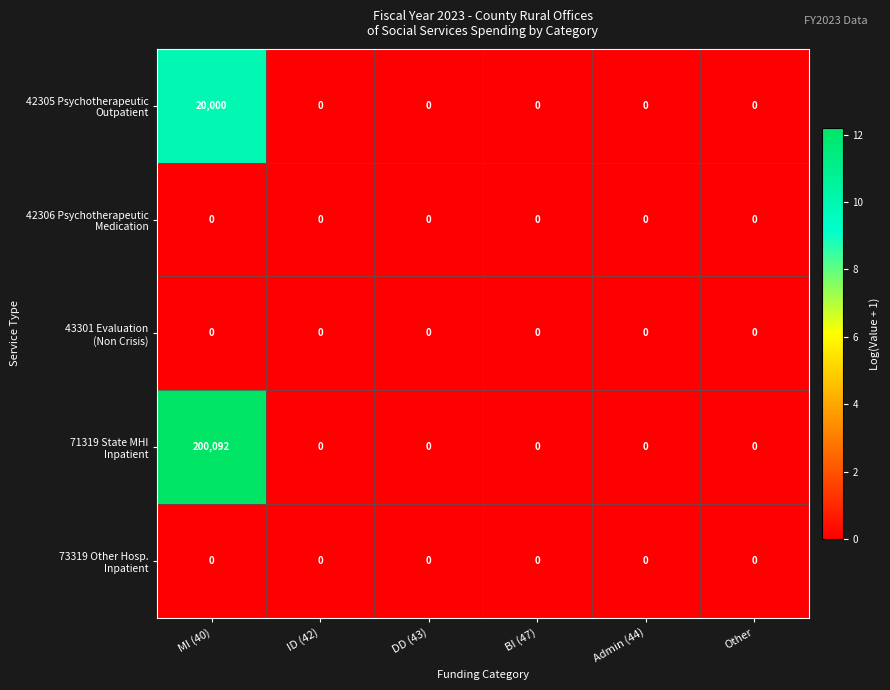

Which category has the highest value across all series?

MI (40)